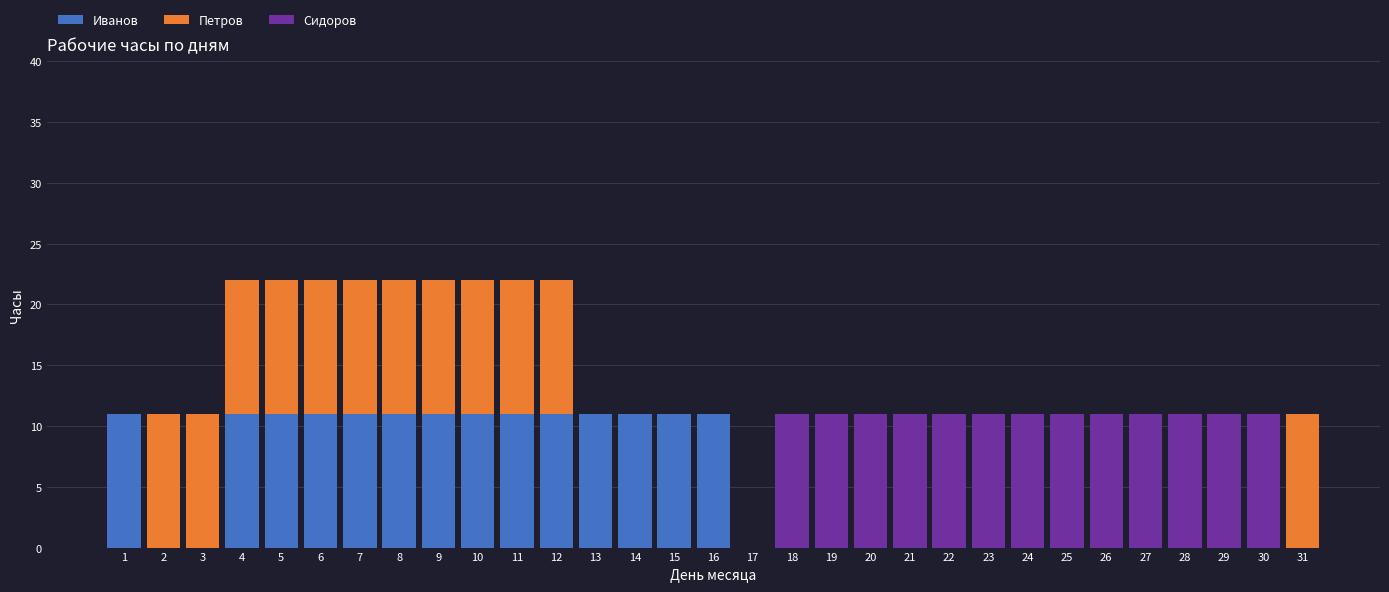

What is the sum of all Иванов values?

154